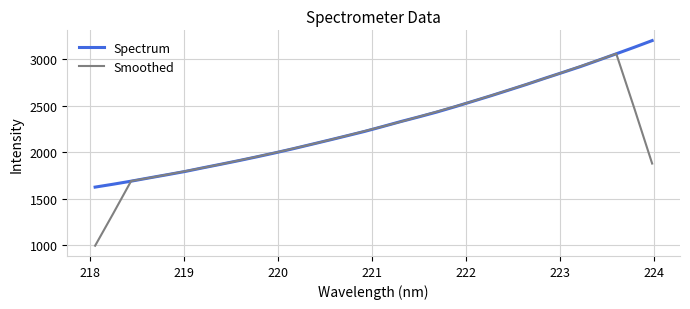

Which series has the widest spread of values?

Smoothed